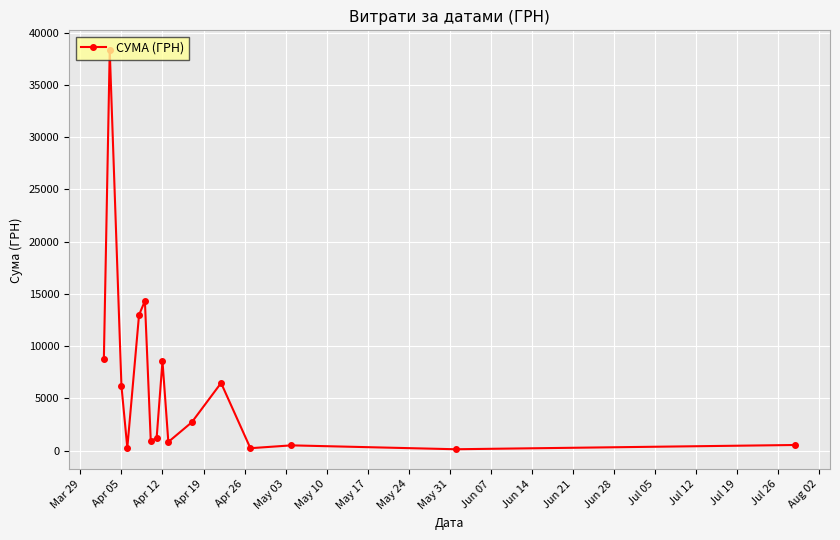

What is the value of the 9th point from the left?

8566.0